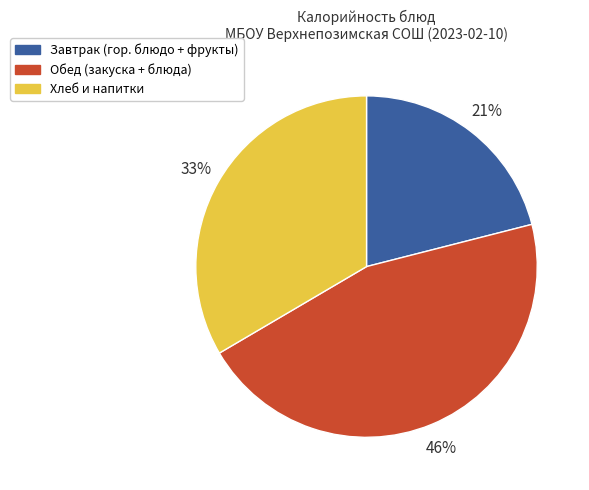

Is there a majority slice in this chart?

No